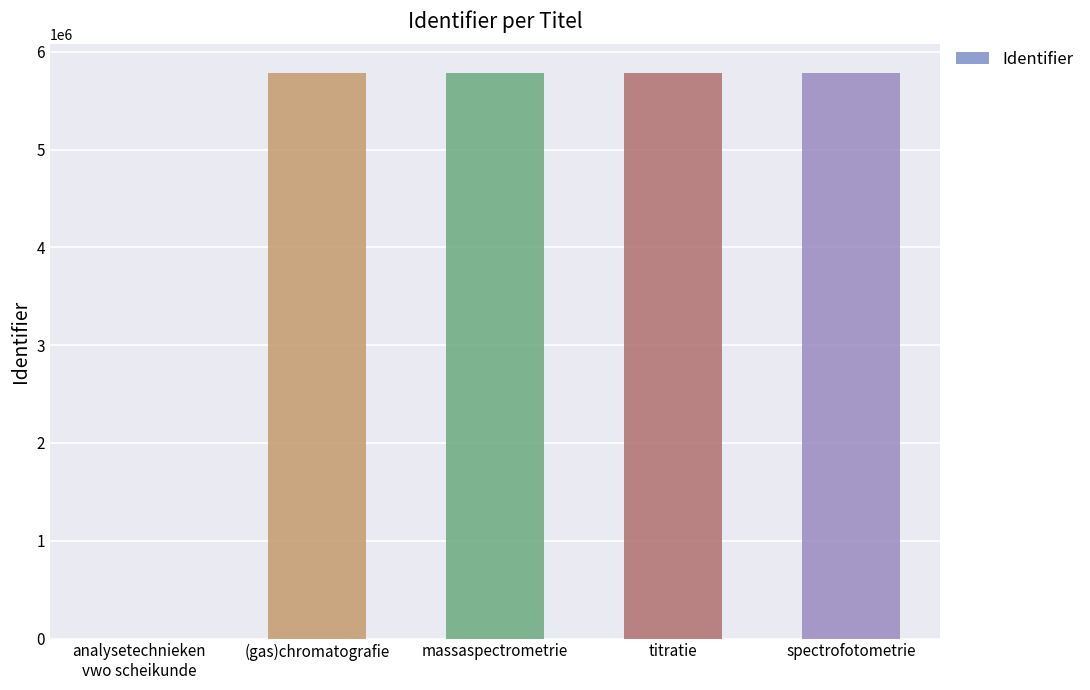

What is the average value?

4630713